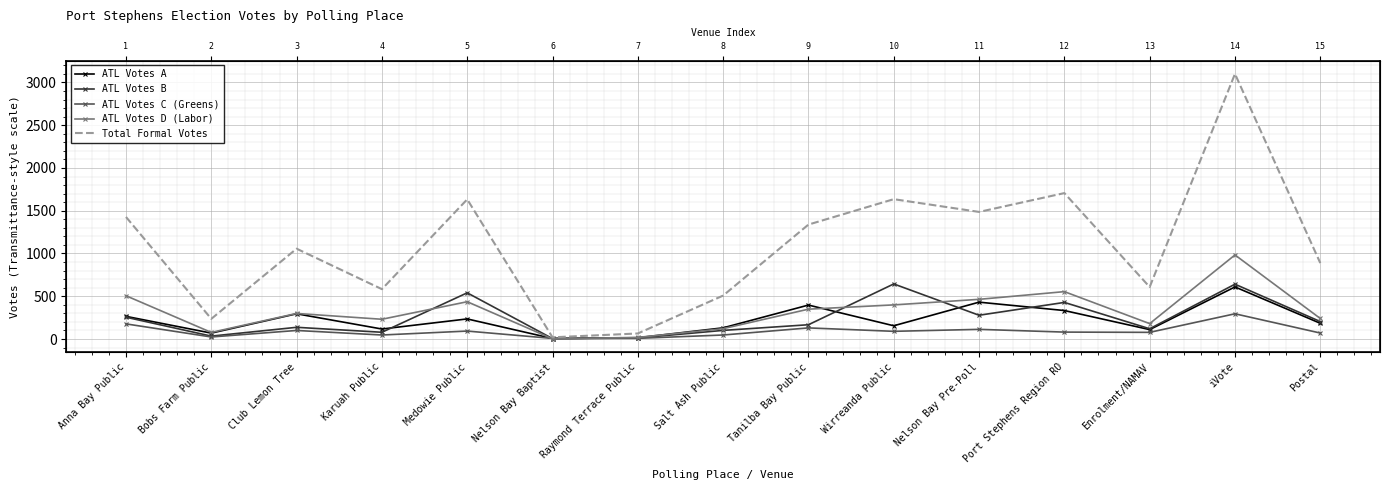

After their last crossing, which series has the higher values: ATL Votes A or ATL Votes C (Greens)?

ATL Votes A